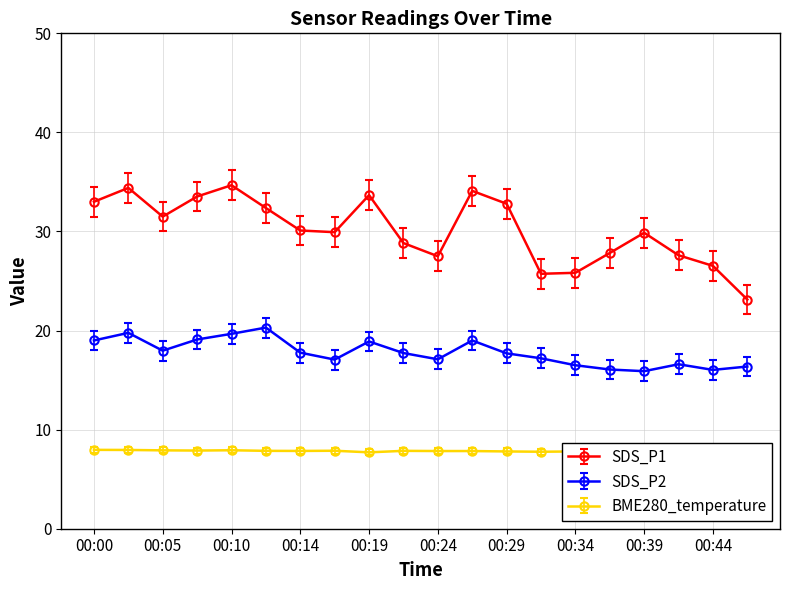

What are all the series names shown in the legend?

SDS_P1, SDS_P2, BME280_temperature